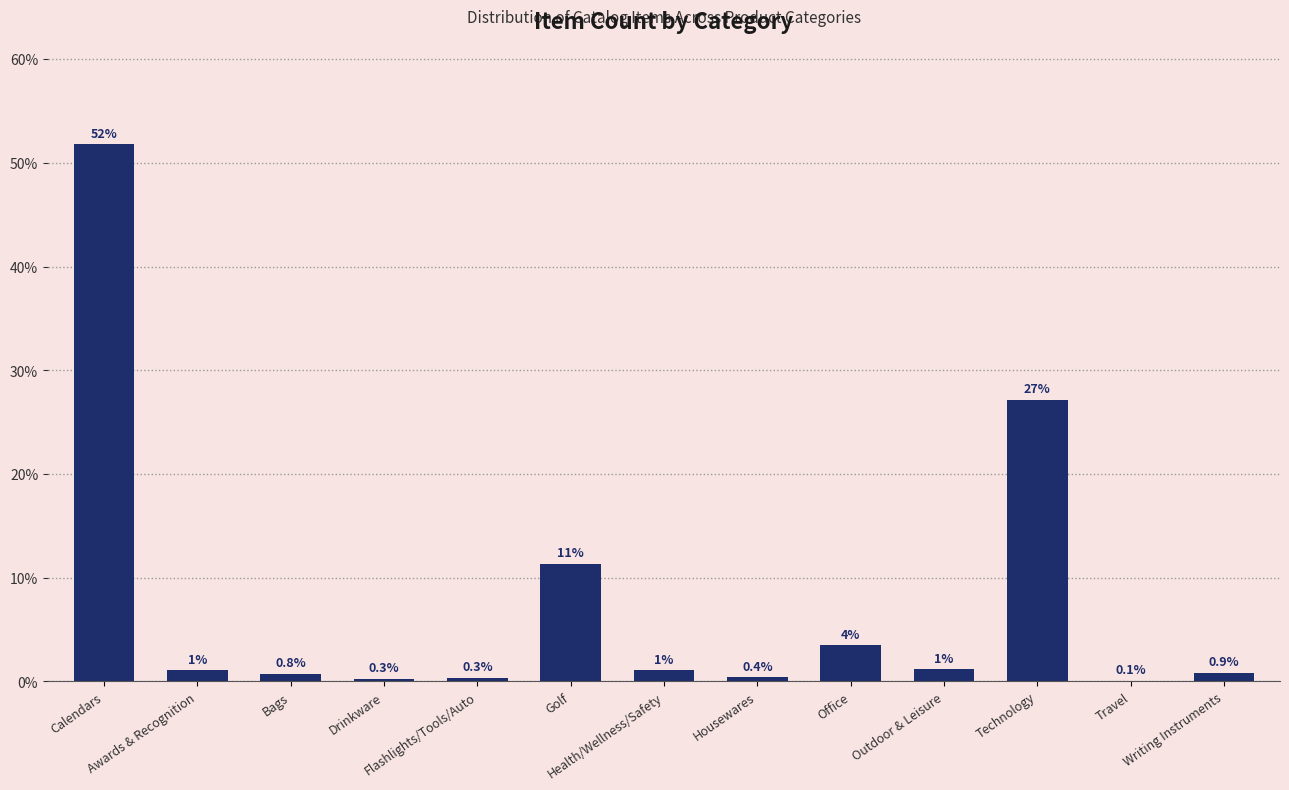

What is the maximum value shown in the chart?

51.8